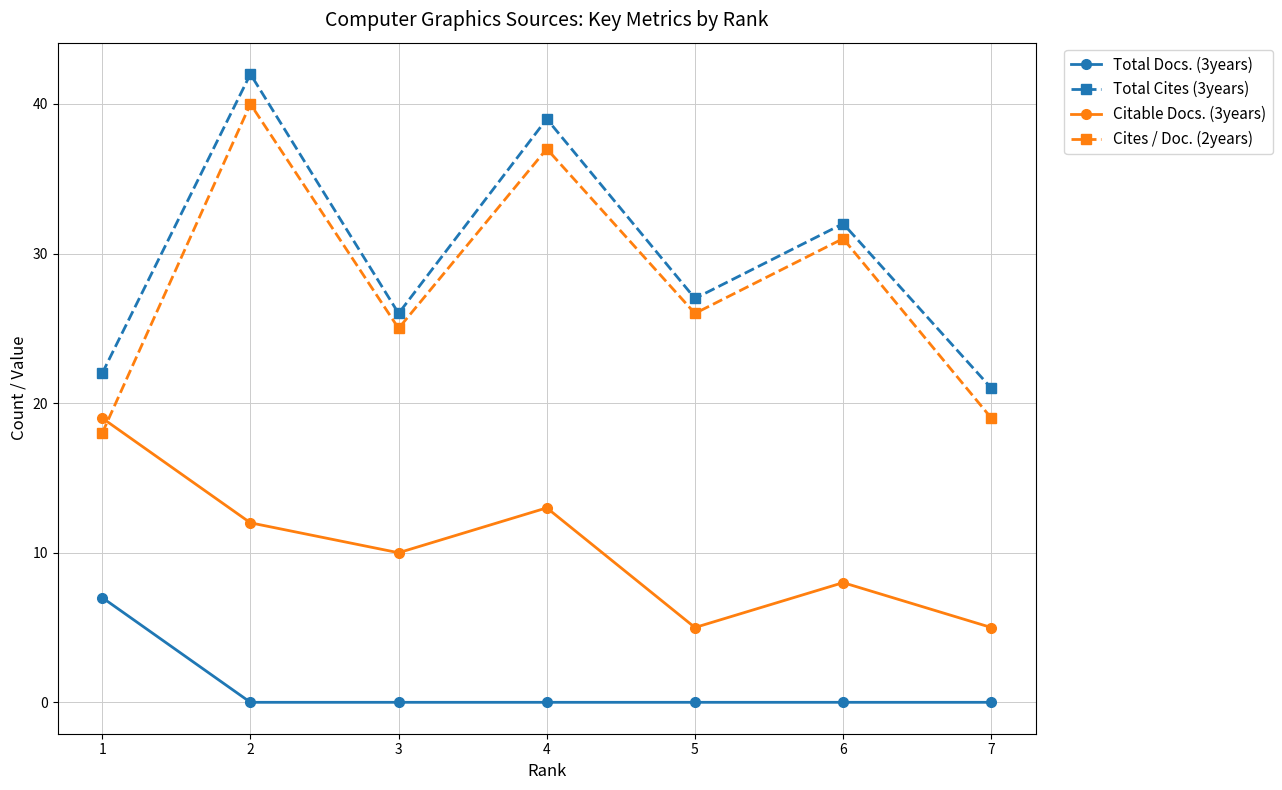

The Total Docs. (3years) series shows 5 at 6. True or false?

False